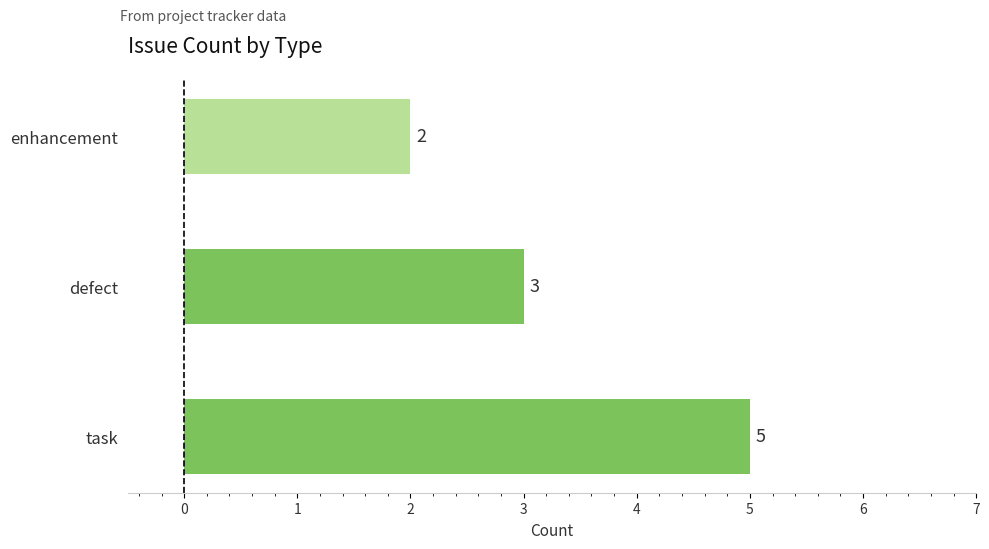

How many series are shown in this chart?

1